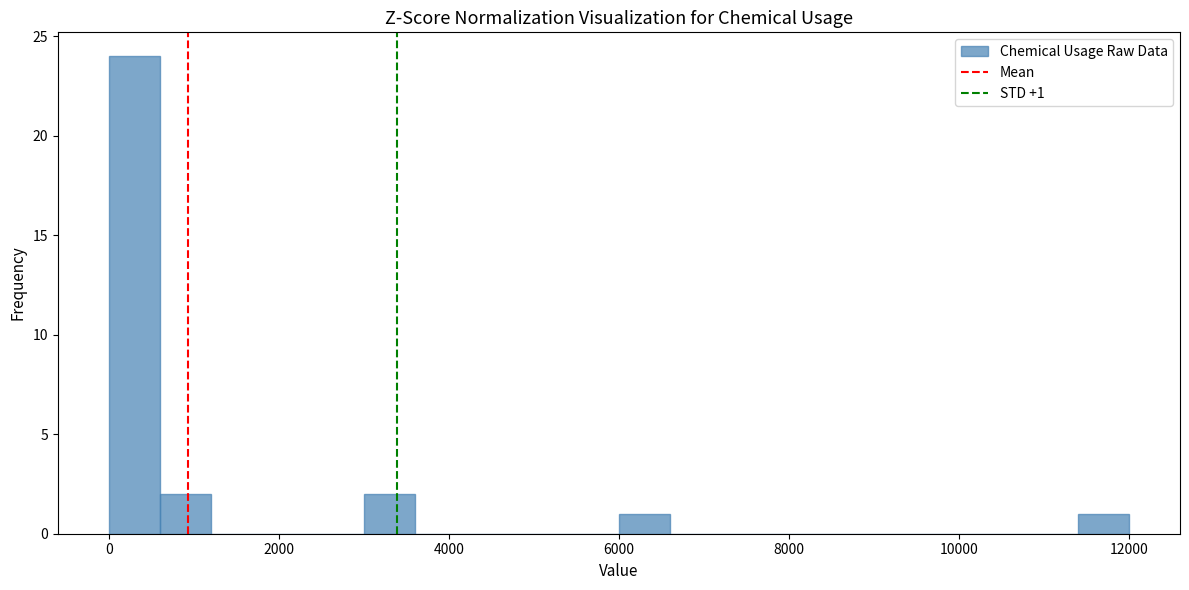

Read against the x-axis, roughly where is the centre of the tallest bar?

400